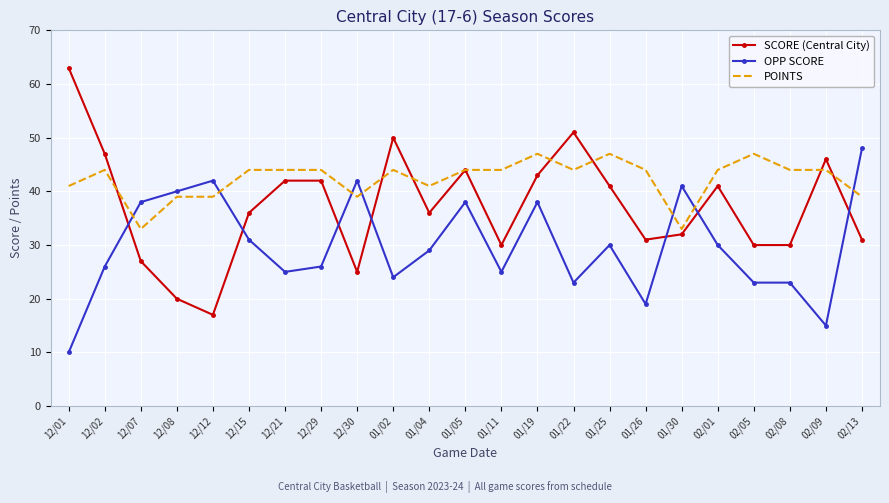

Is the value of POINTS at 02/05 greater than the value of OPP SCORE at 12/12?

Yes